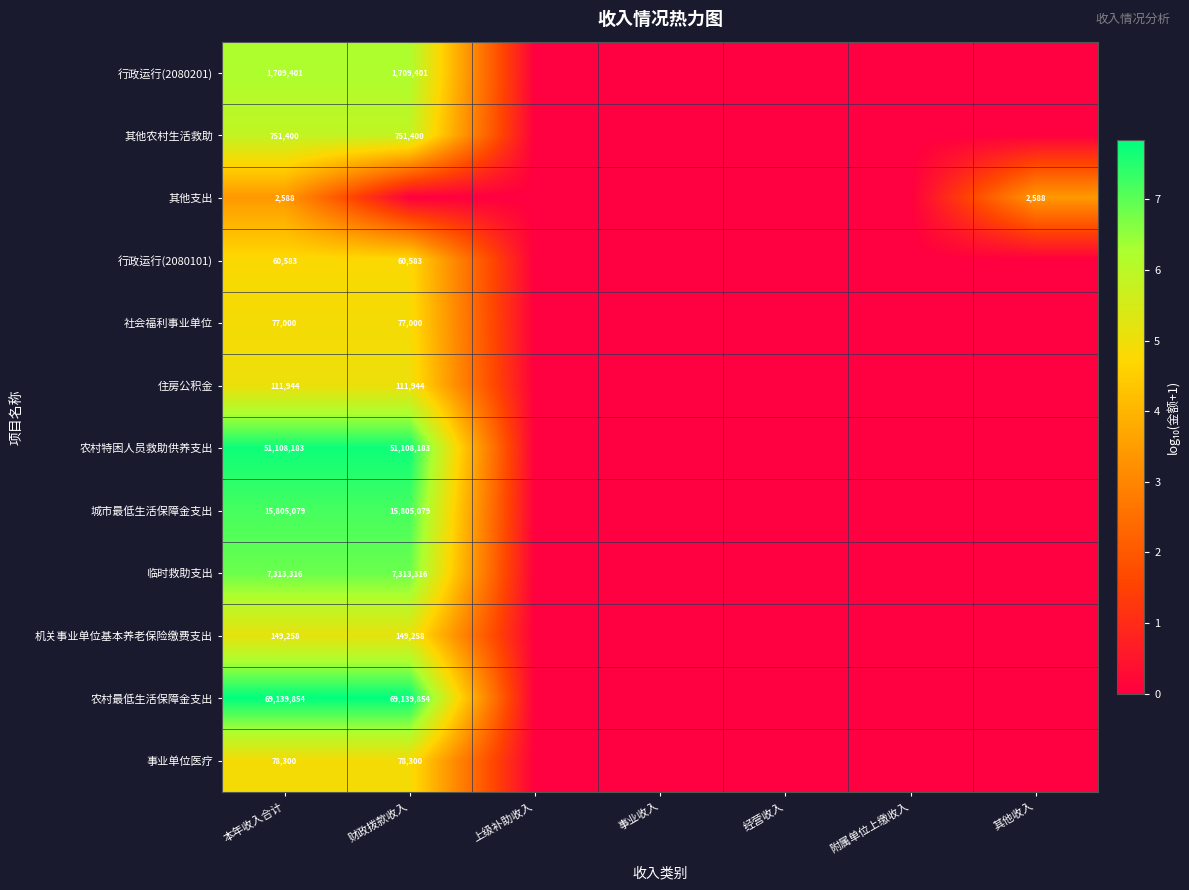

Is the value of 行政运行(2080101) at 财政拨款收入 greater than the value of 事业单位医疗 at 财政拨款收入?

No